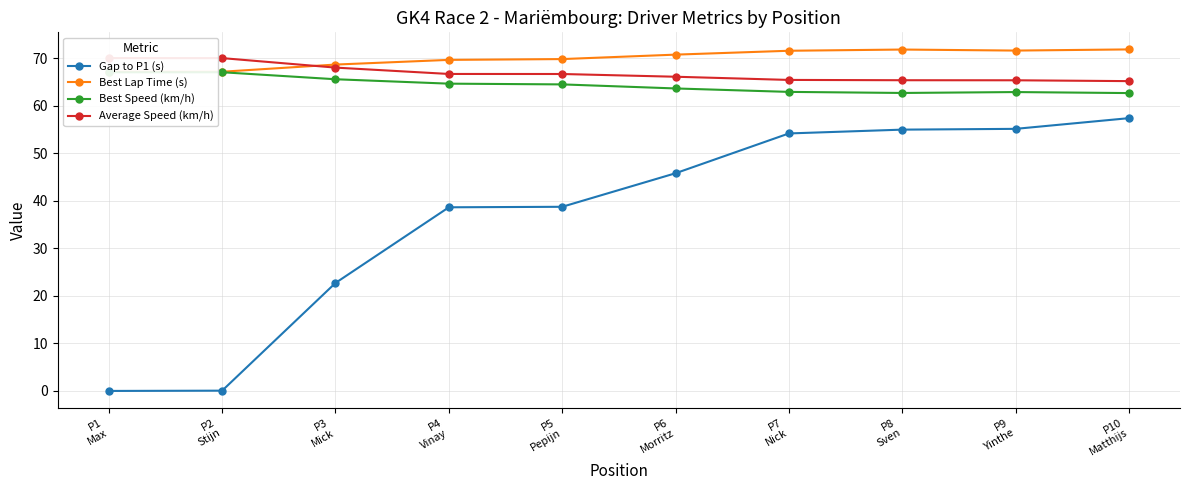

True or false: Gap to P1 (s) and Best Lap Time (s) cross at least once.

False